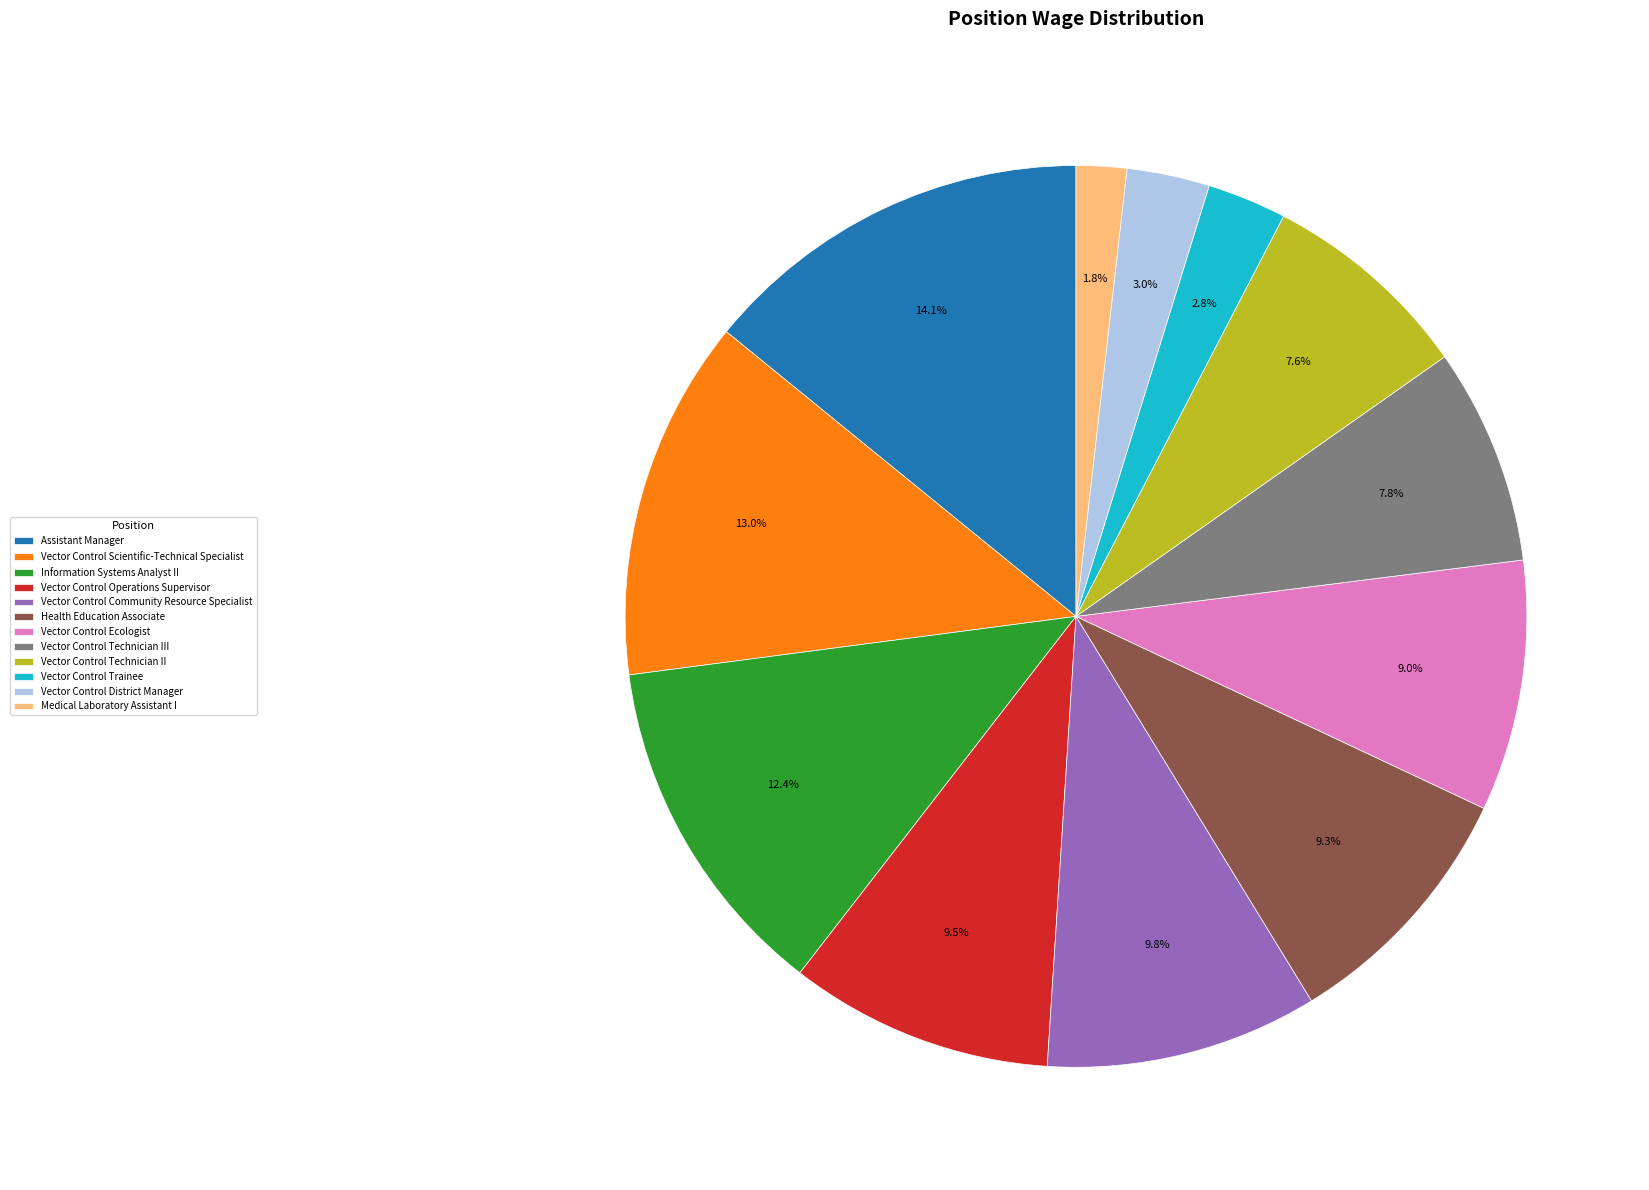

Which category has the smallest portion of the pie?

Medical Laboratory Assistant I